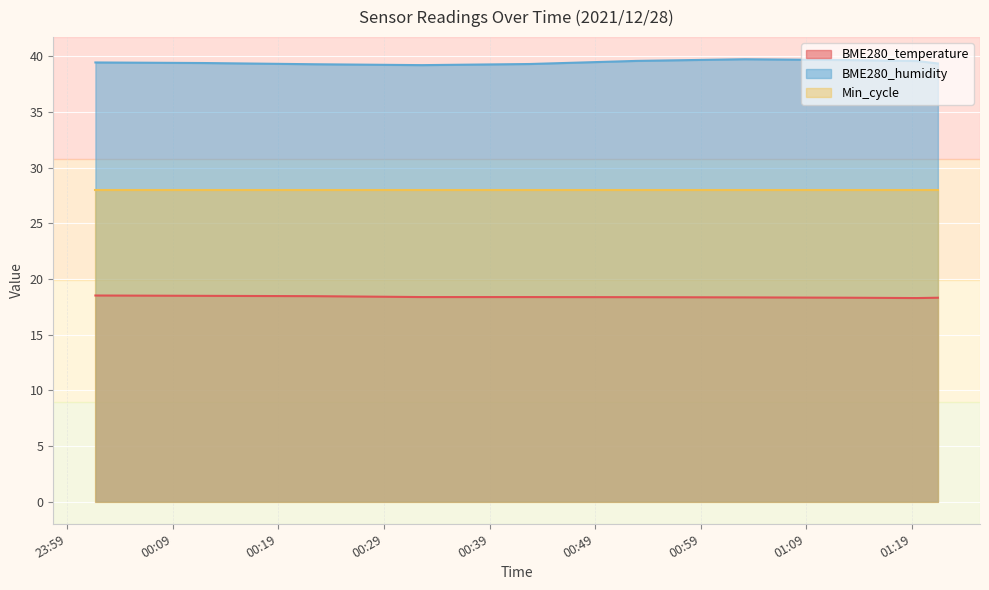

True or false: BME280_temperature has a value of 9.2 at 2021/12/28 00:52:55.

False